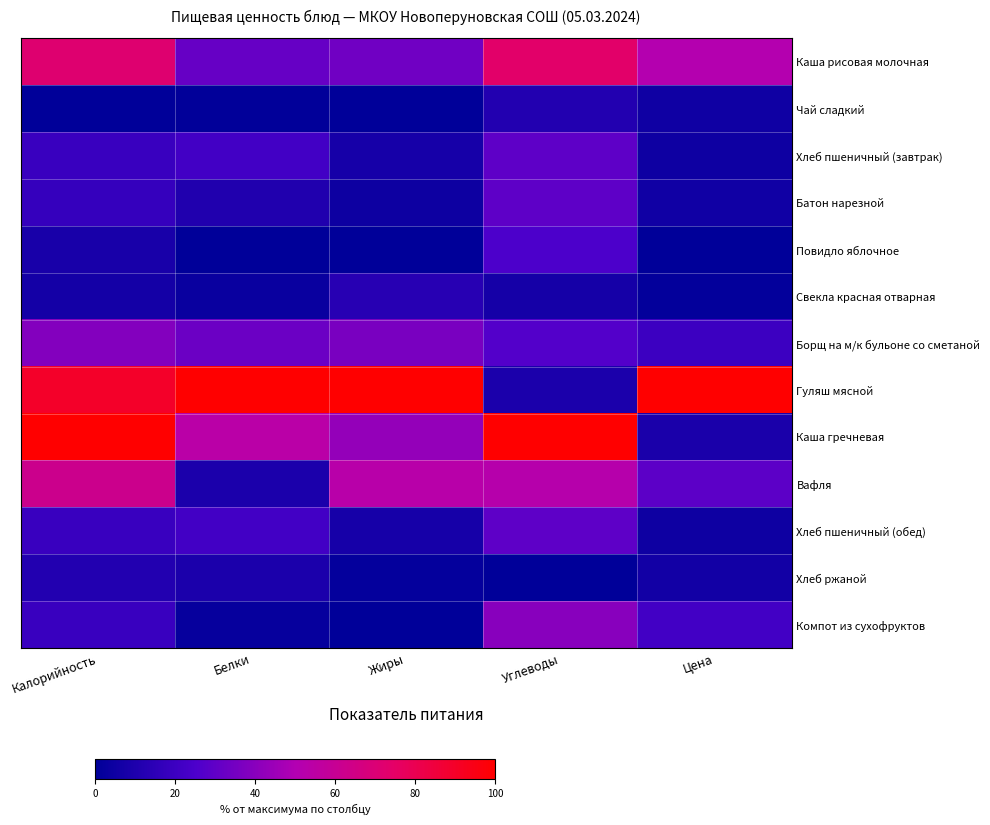

How many data points does each series have?

5